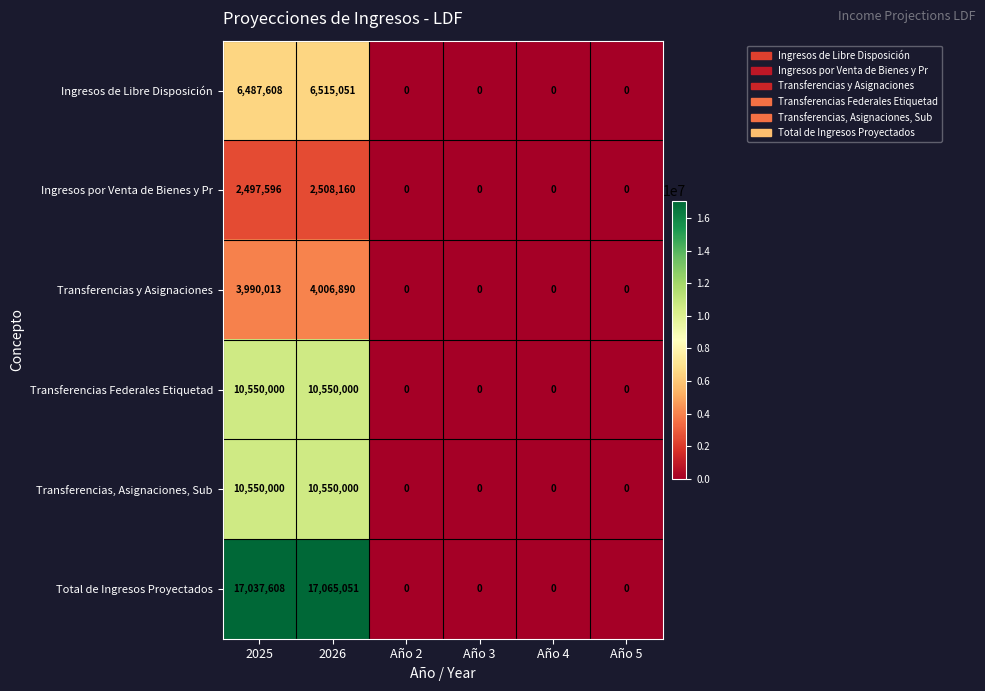

At which category is the sum across all series the highest?

2026